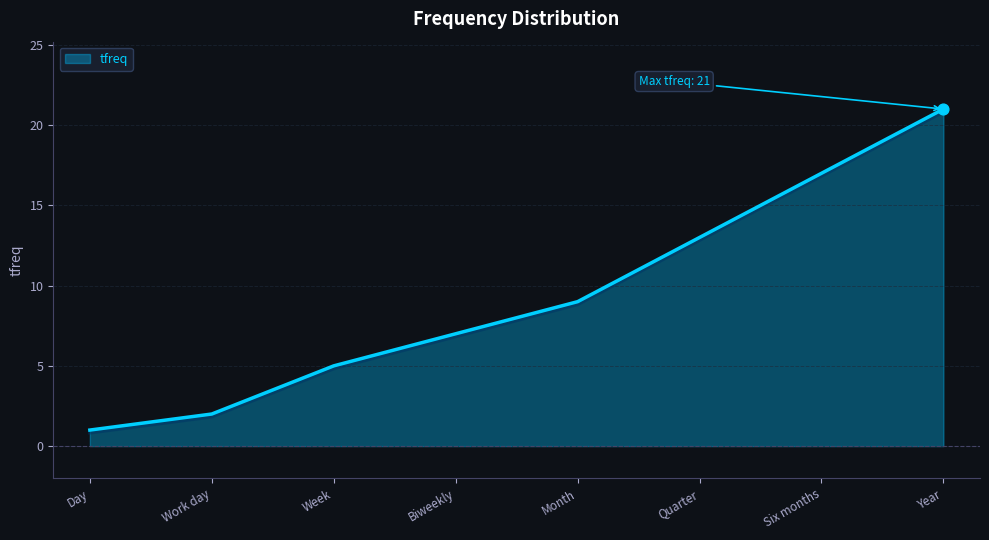

Between Biweekly and Month, which is larger?

Month